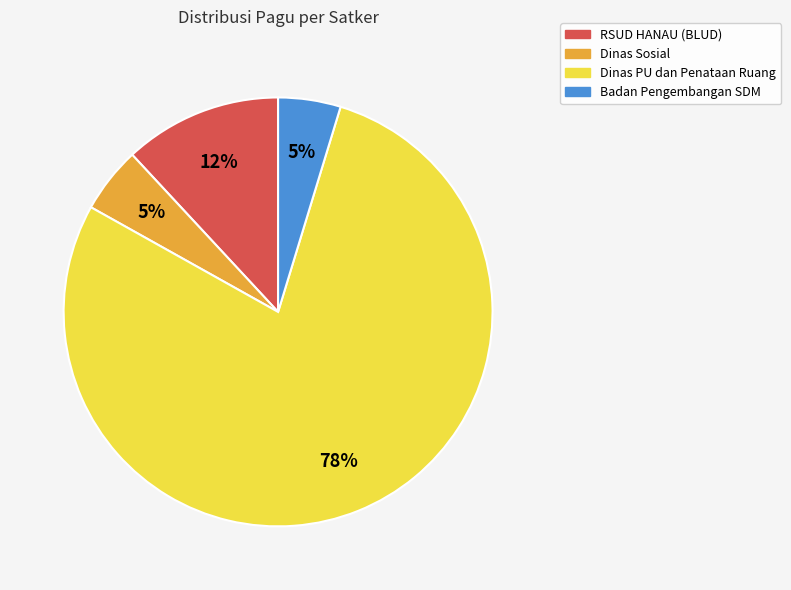

To the nearest percent, what is the average slice percentage?

25%